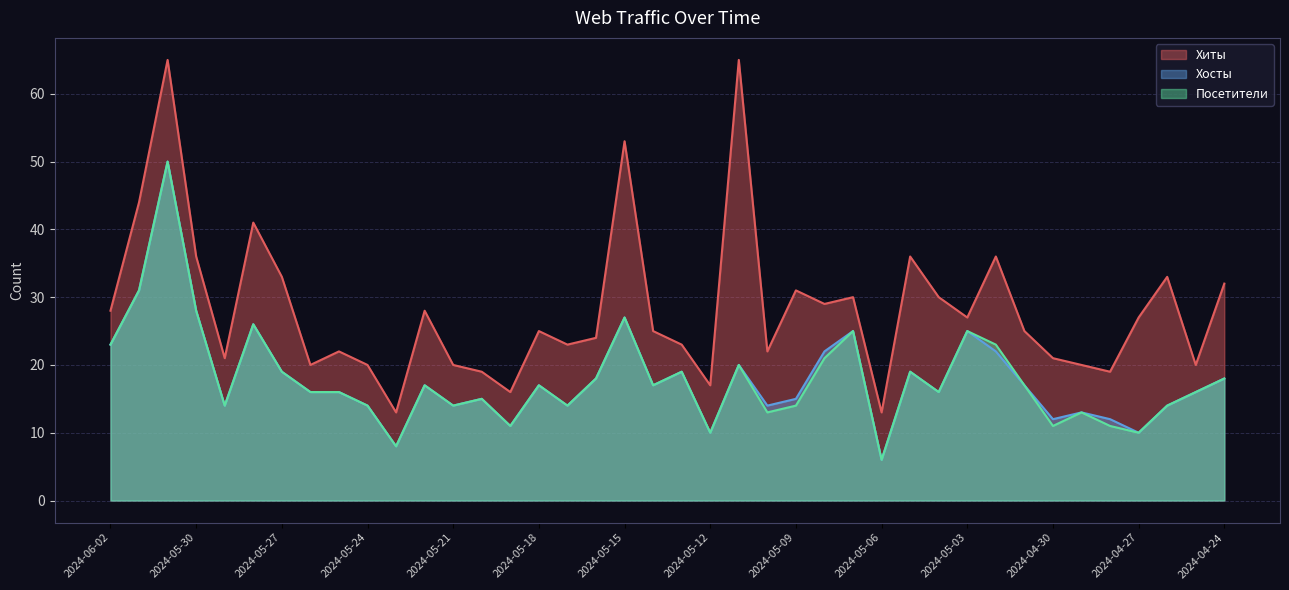

True or false: Хиты and Хосты intersect in this chart.

False